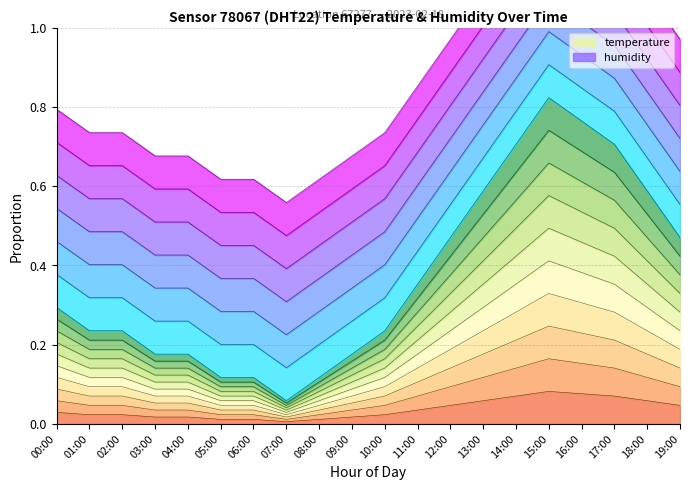

Rank the categories by value from highest to lowest.

15:00, 16:00, 14:00, 17:00, 13:00, 18:00, 12:00, 19:00, 11:00, 00:00, 01:00, 02:00, 10:00, 03:00, 04:00, 09:00, 05:00, 06:00, 08:00, 07:00